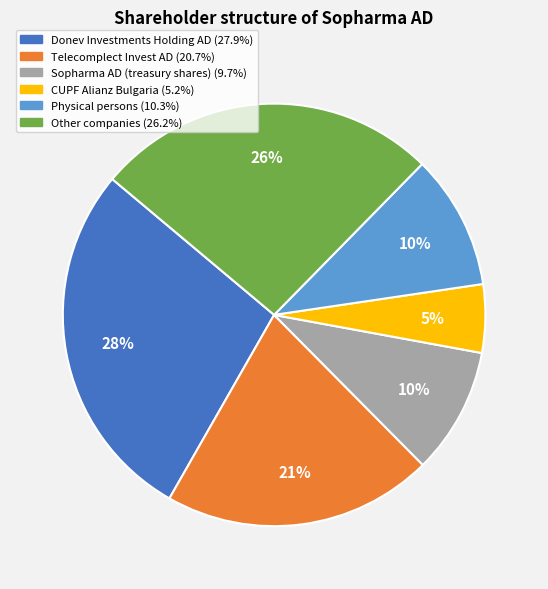

Is the sum of Sopharma AD (treasury shares) and Physical persons greater than half?

No